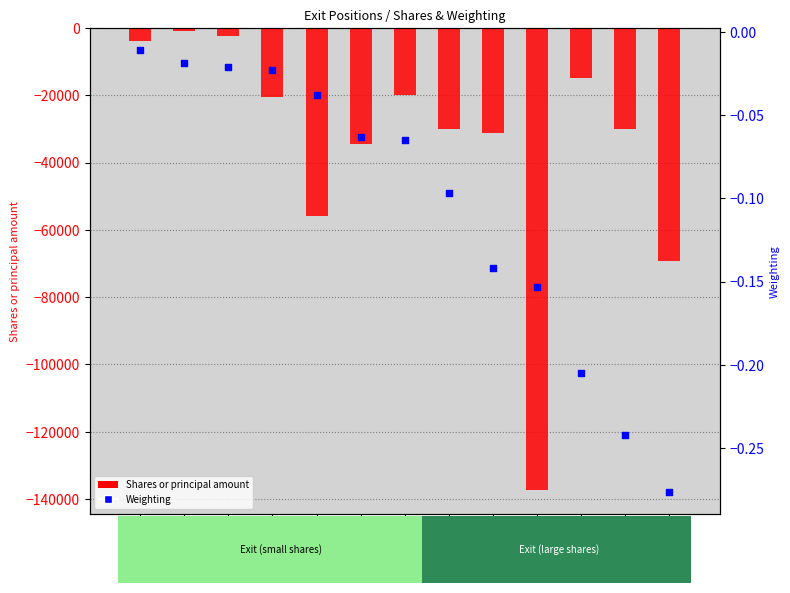

Is the value of Shares or principal amount at AMH greater than the value of Weighting at XRX?

No